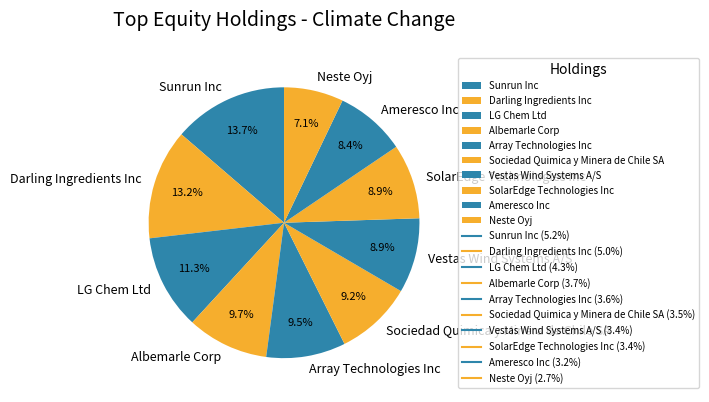

How many slices are in this pie chart?

10